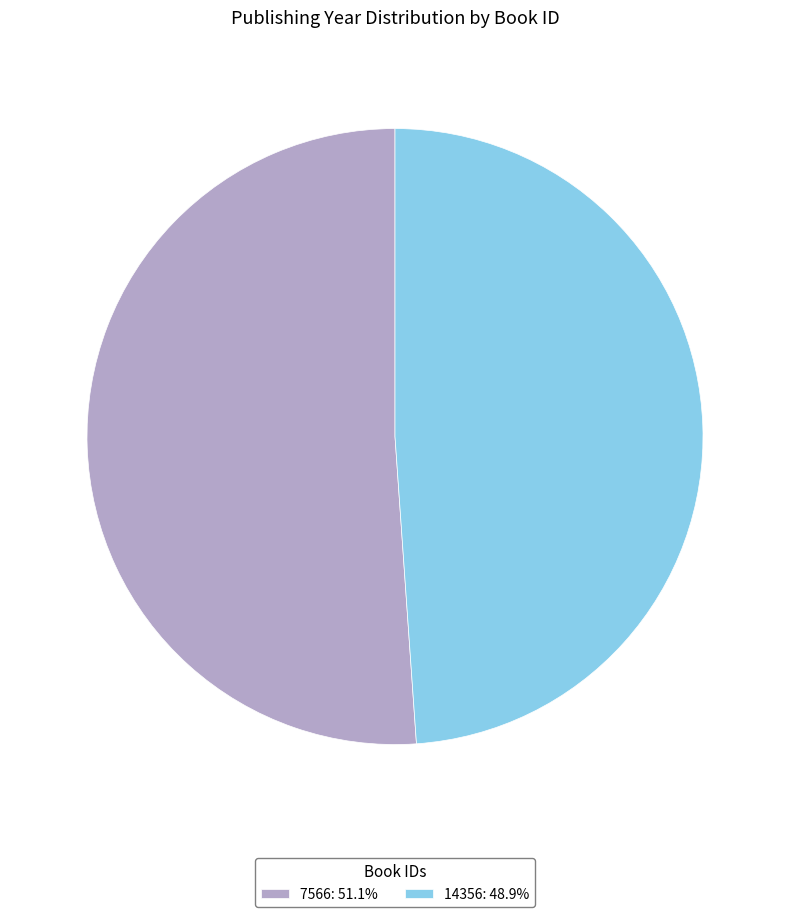

How many segments does this pie chart have?

2